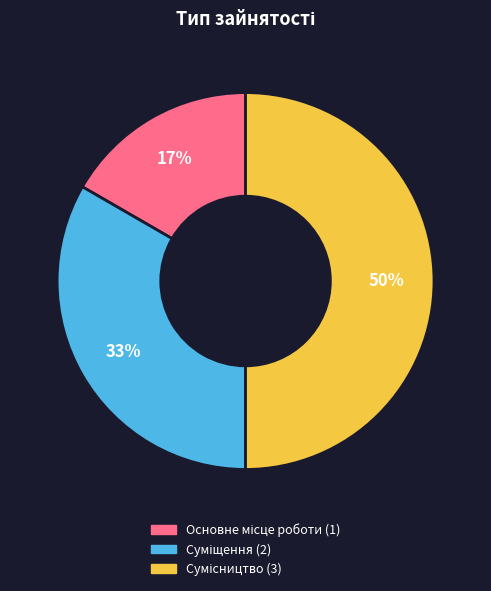

Count the number of slices in the pie.

3